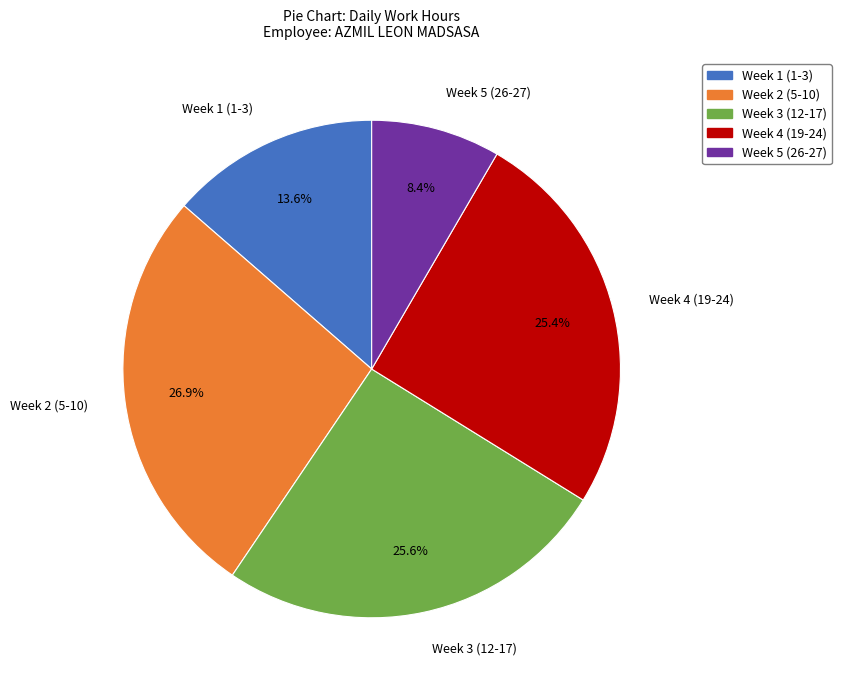

What is the smallest slice in the pie chart?

Week 5 (26-27)